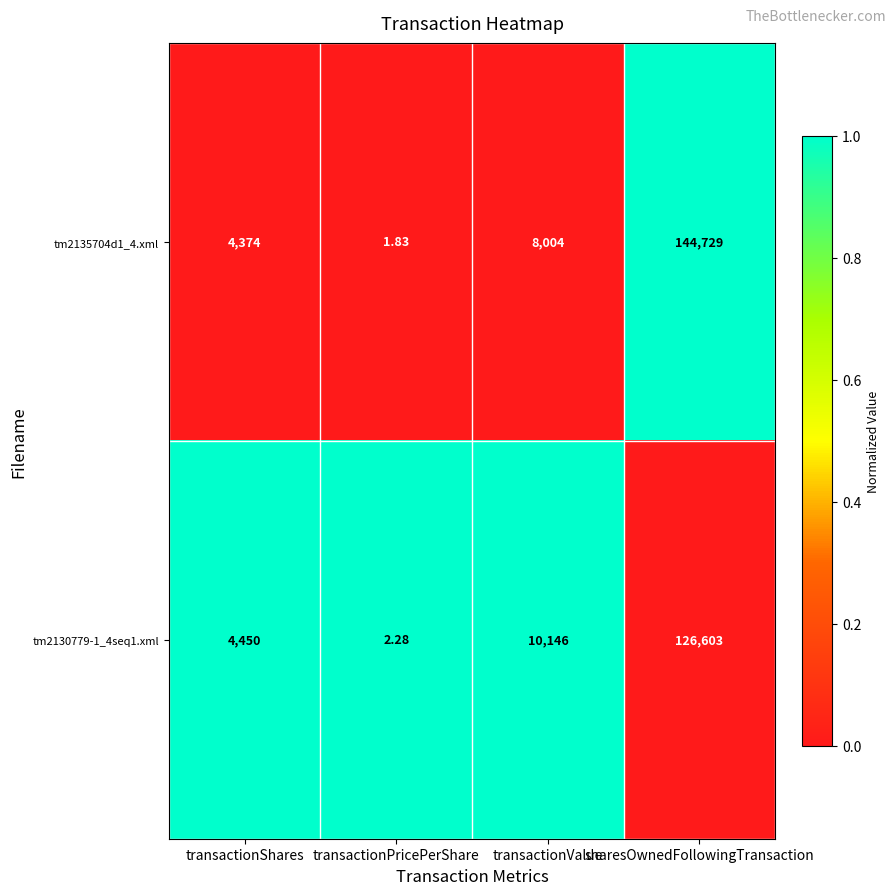

Is the value of tm2130779-1_4seq1.xml at transactionValue greater than the value of tm2135704d1_4.xml at transactionShares?

Yes